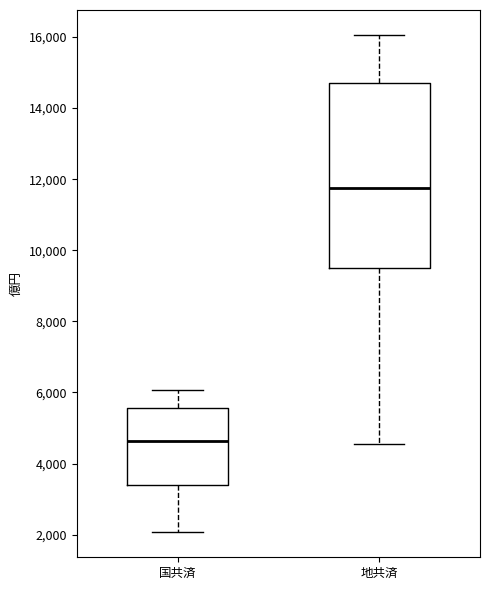

Comparing the boxes themselves (not the whiskers), which one is the tallest?

地共済